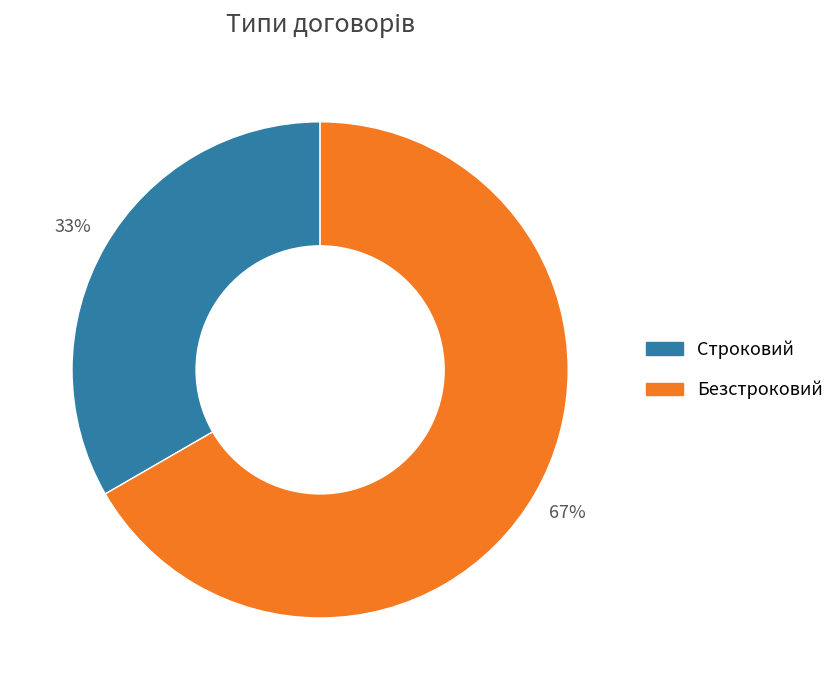

Combined, do Строковий and Безстроковий account for over 50%?

Yes